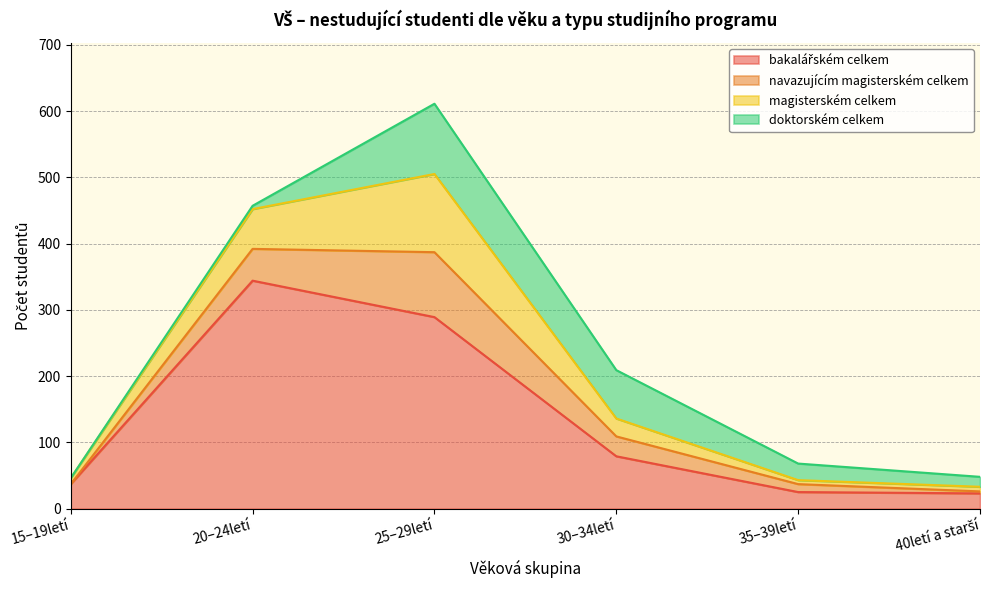

At which category is the sum across all series the highest?

25–29letí